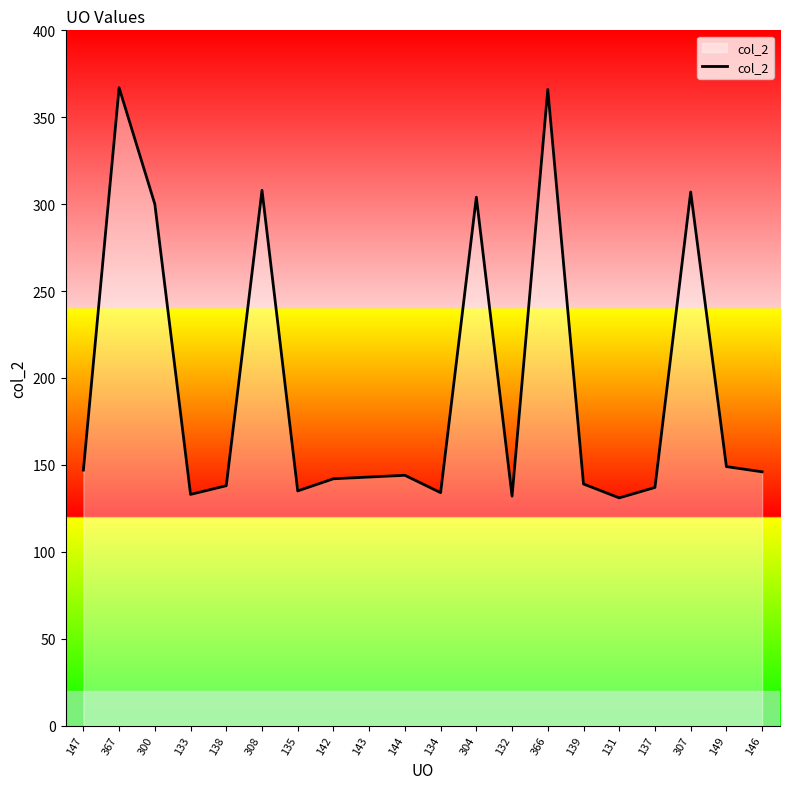

True or false: there are more than 0 points higher than both neighbors.

True